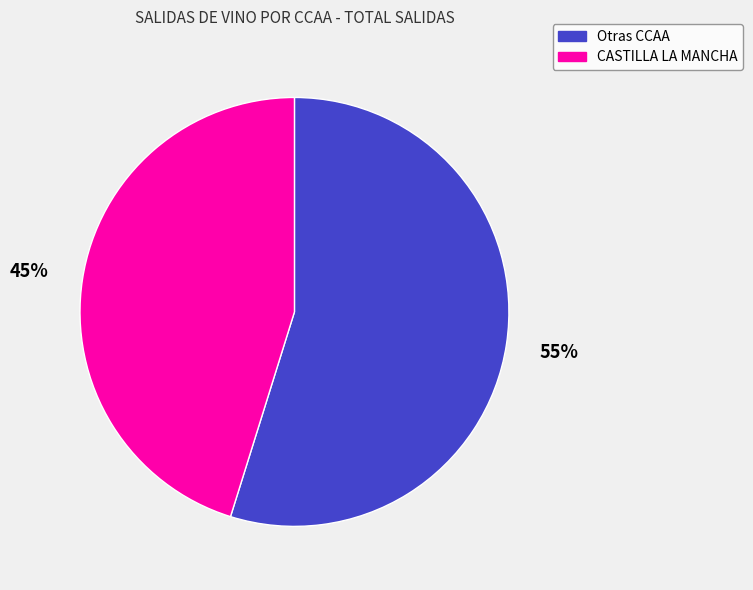

Which slice represents more than half of the pie?

Otras CCAA